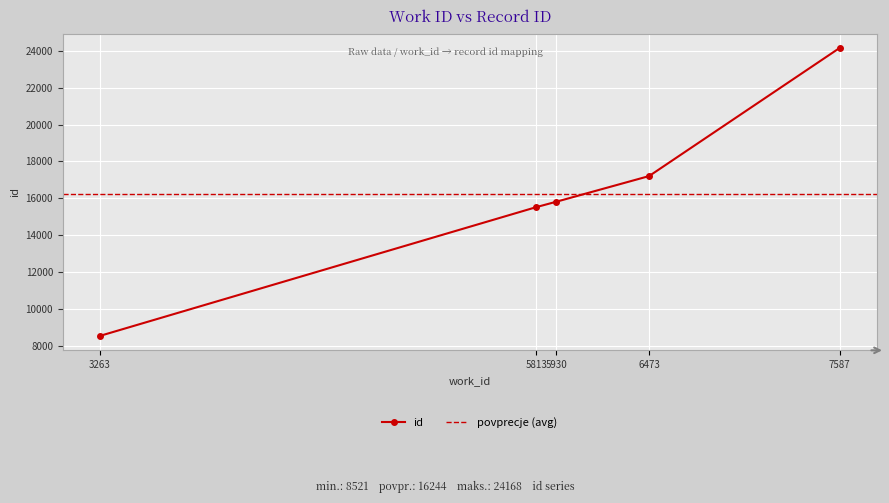

Where does the data first go above 15809?

6473